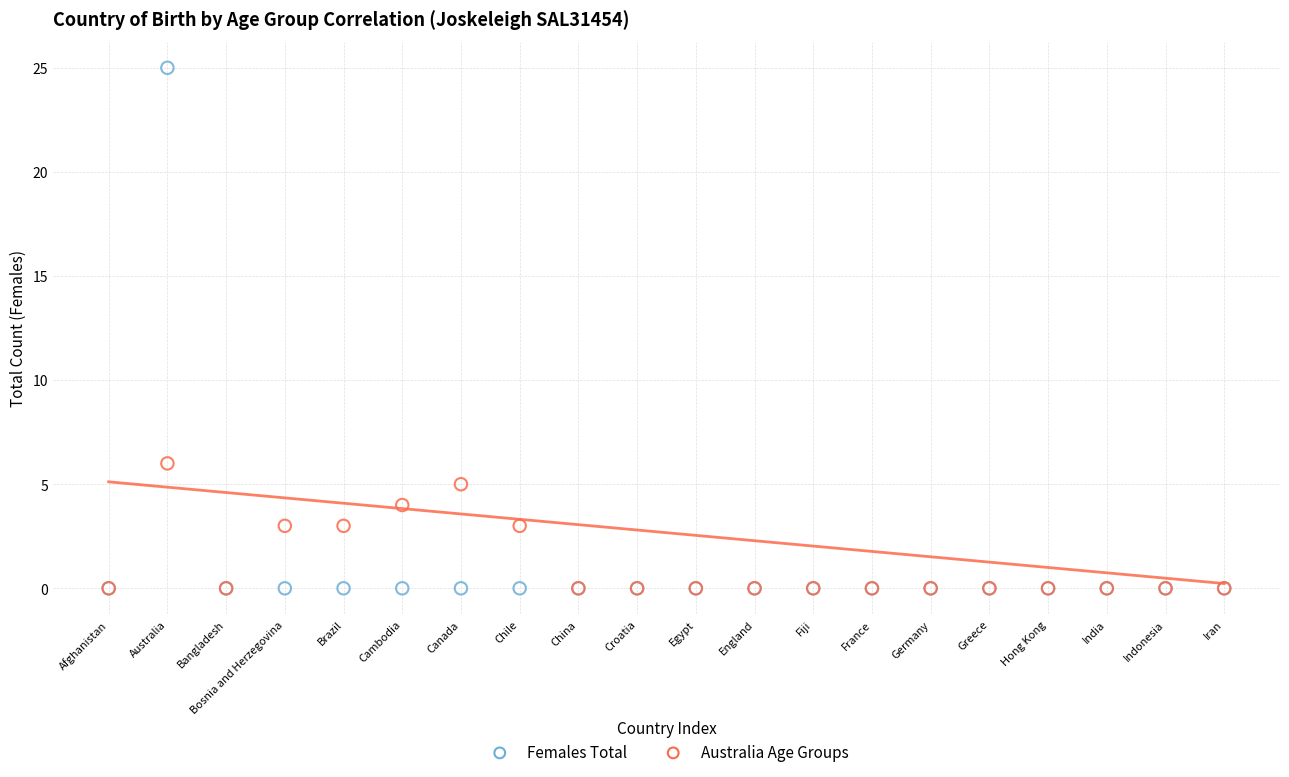

Across all series, what Y value is closest to 12?

6